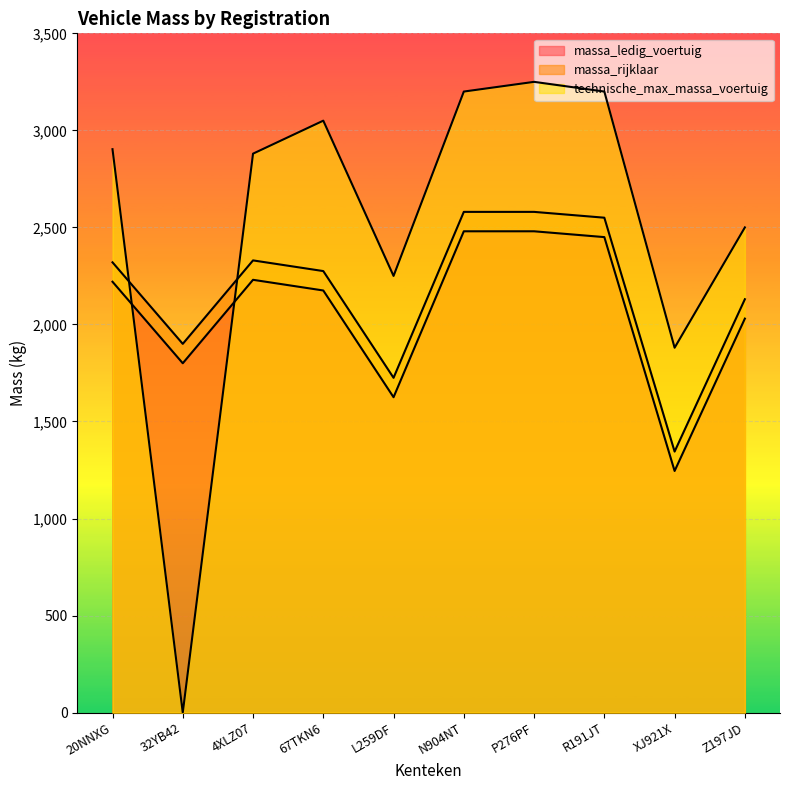

Where is the first local minimum for technische_max_massa_voertuig?

32YB42